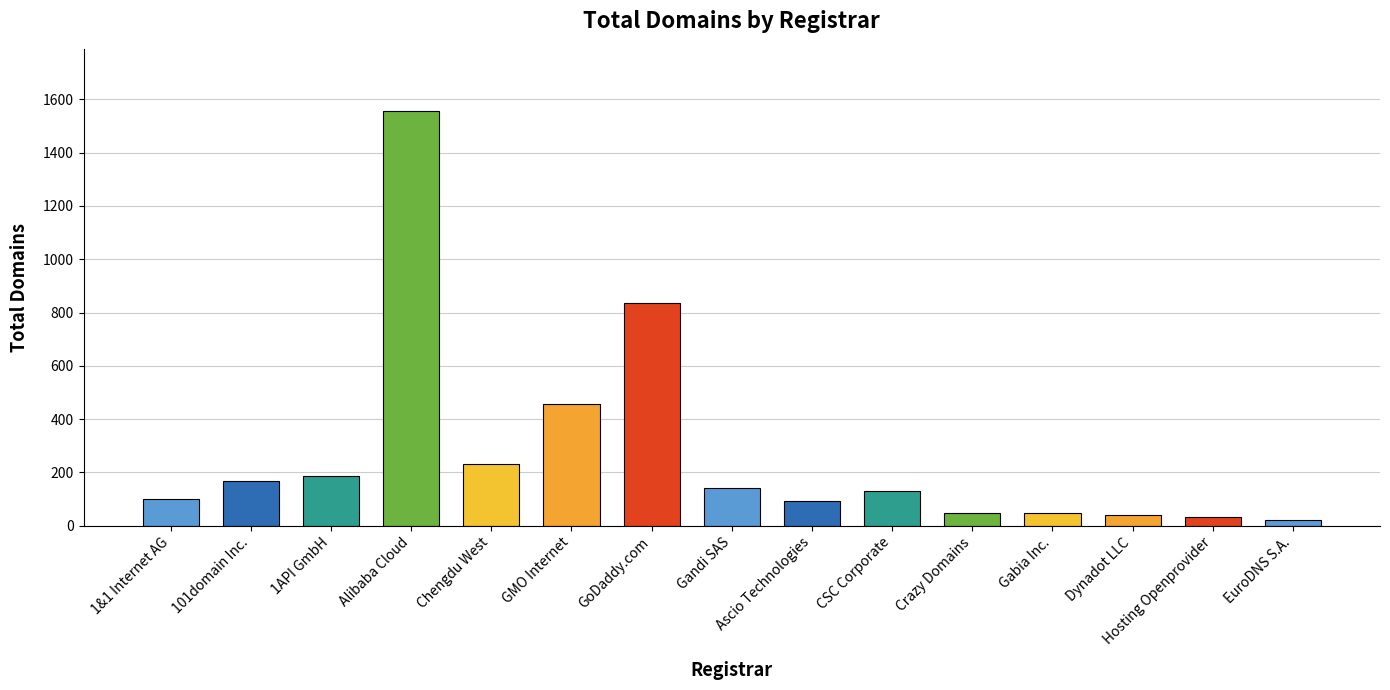

At which category does the chart reach its peak across all series?

Alibaba Cloud